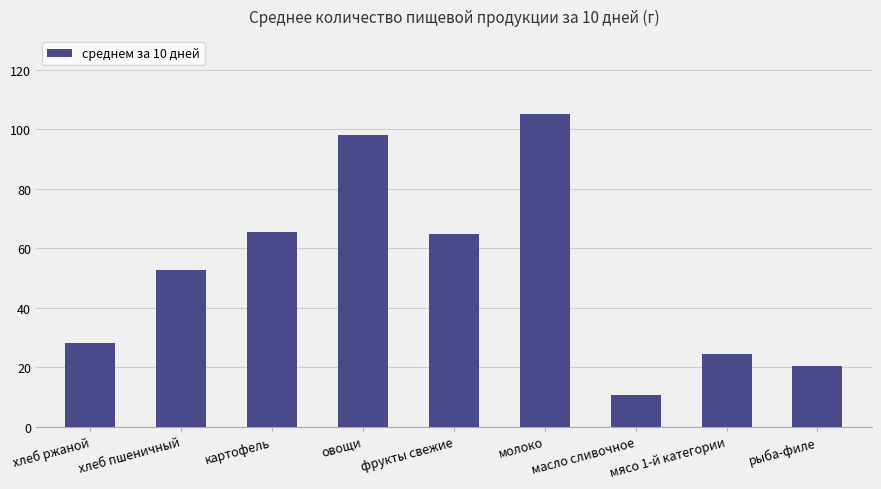

What is the ratio of the value at мясо 1-й категории to the value at фрукты свежие?

0.4